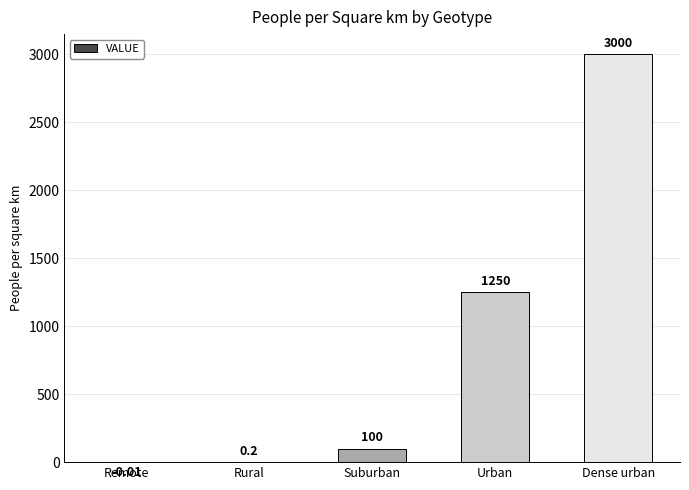

Which has a higher value, Urban or Suburban?

Urban